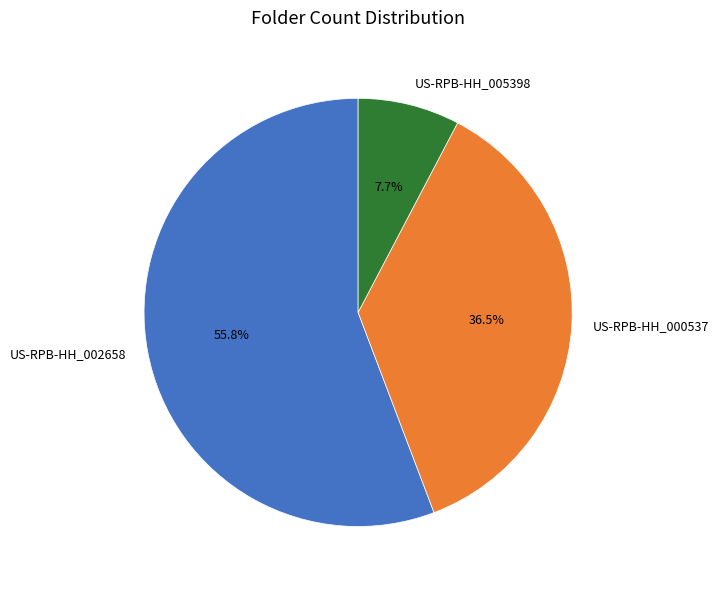

The US-RPB-HH_005398 slice represents 8% of the pie. True or false?

True